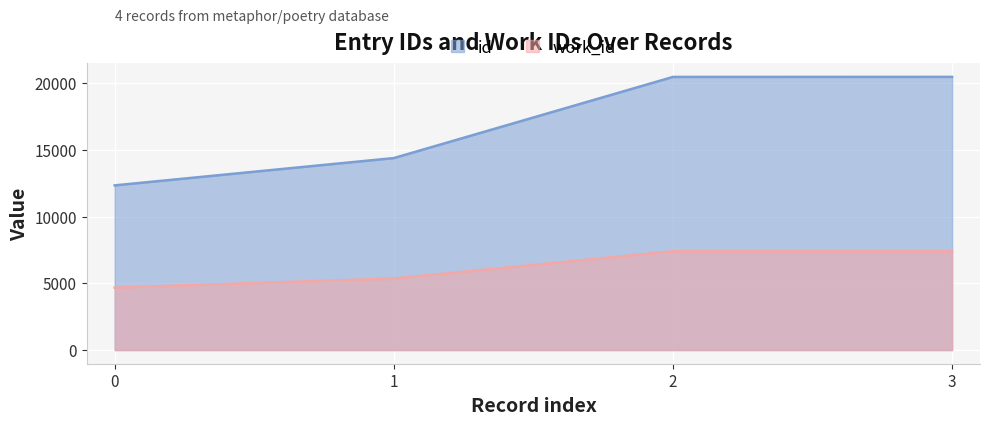

Between 1 and 3, which series saw the biggest shift?

id